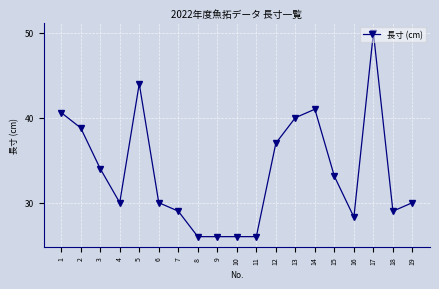

The chart shows a value of 30.0 at 4. True or false?

True